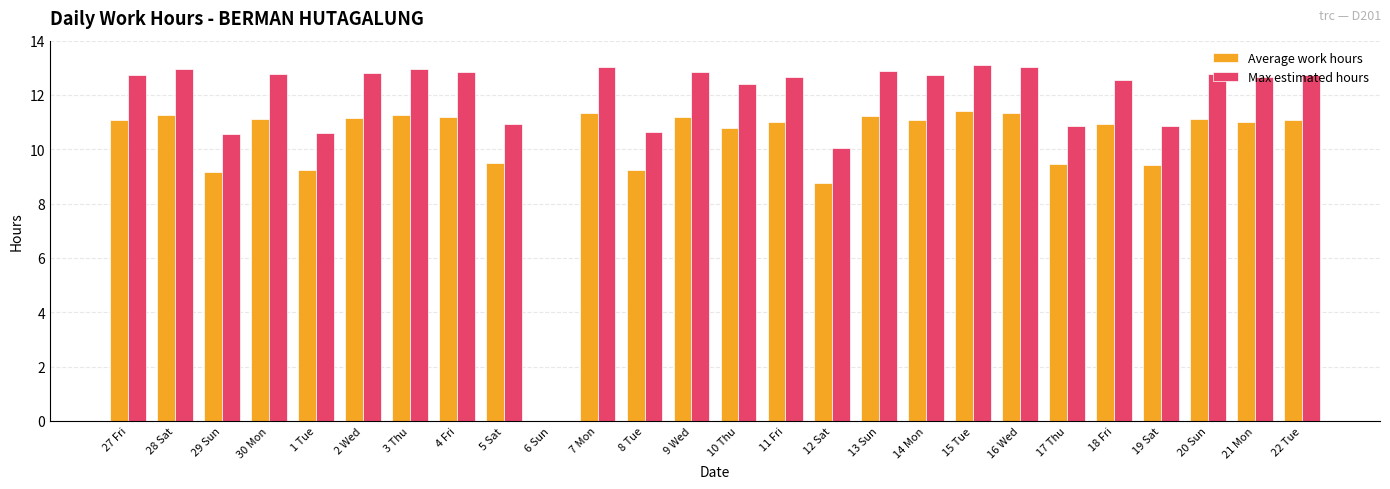

Are the bars grouped side by side (vs. stacked)?

Yes